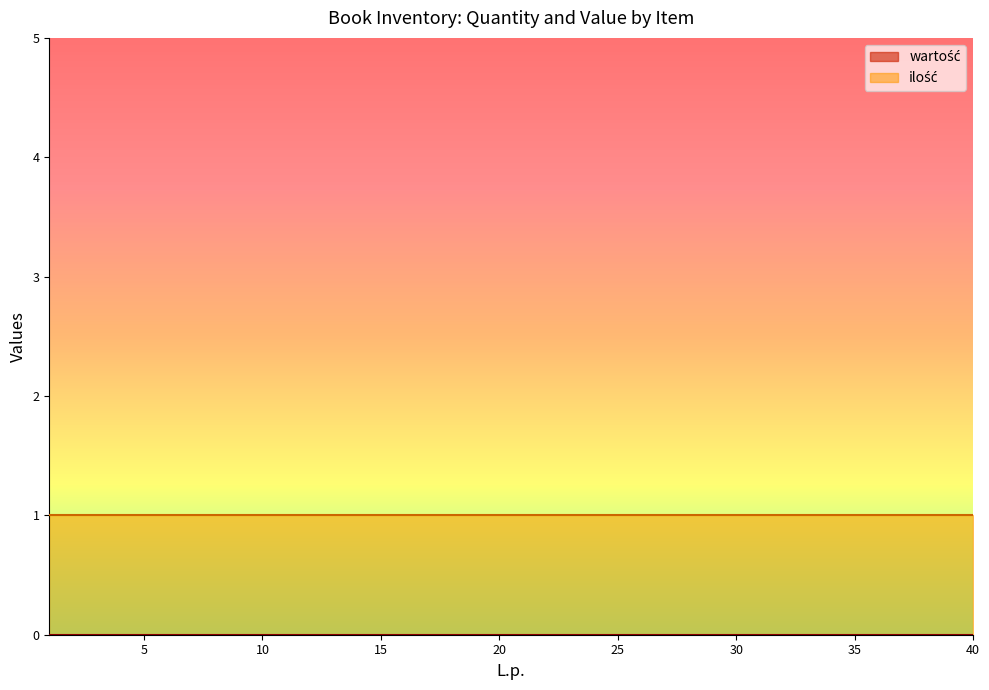

Reading left to right, transcribe all the data shown in this chart.

wartość: 1=0	2=0	3=0	4=0	5=0	6=0	7=0	8=0	9=0	10=0	11=0	12=0	13=0	14=0	15=0	16=0	17=0	18=0	19=0	20=0	21=0	22=0	23=0	24=0	25=0	26=0	27=0	28=0	29=0	30=0	31=0	32=0	33=0	34=0	35=0	36=0	37=0	38=0	39=0	40=0
ilość: 1=1	2=1	3=1	4=1	5=1	6=1	7=1	8=1	9=1	10=1	11=1	12=1	13=1	14=1	15=1	16=1	17=1	18=1	19=1	20=1	21=1	22=1	23=1	24=1	25=1	26=1	27=1	28=1	29=1	30=1	31=1	32=1	33=1	34=1	35=1	36=1	37=1	38=1	39=1	40=1